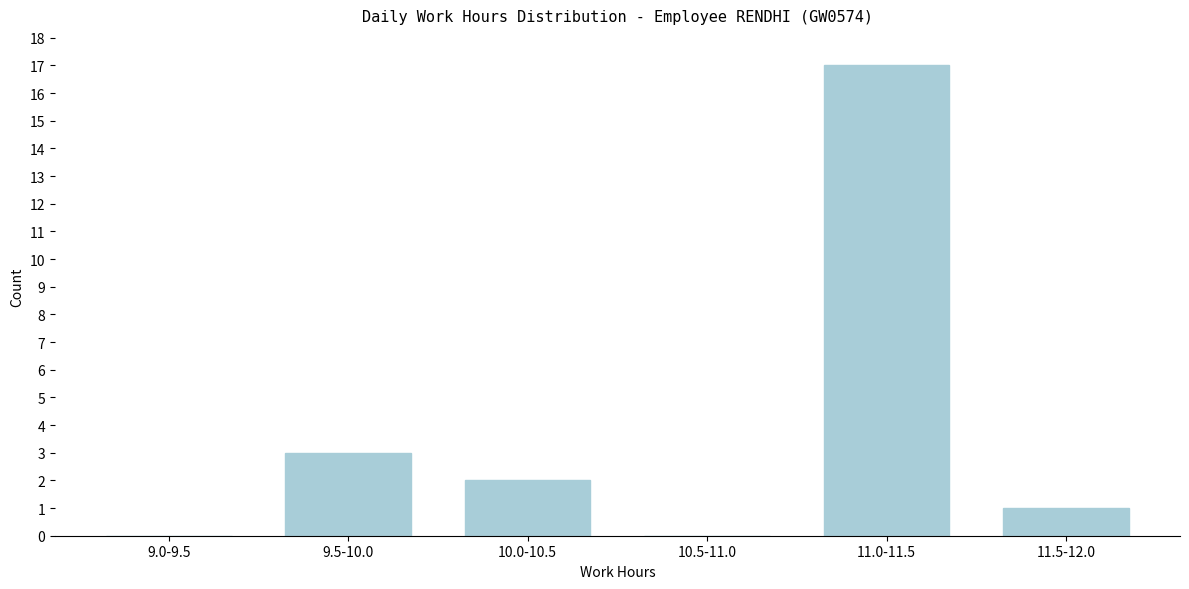

Reading left to right, what are all the values shown in this chart?

9.0-9.5=0	9.5-10.0=3	10.0-10.5=2	10.5-11.0=0	11.0-11.5=17	11.5-12.0=1